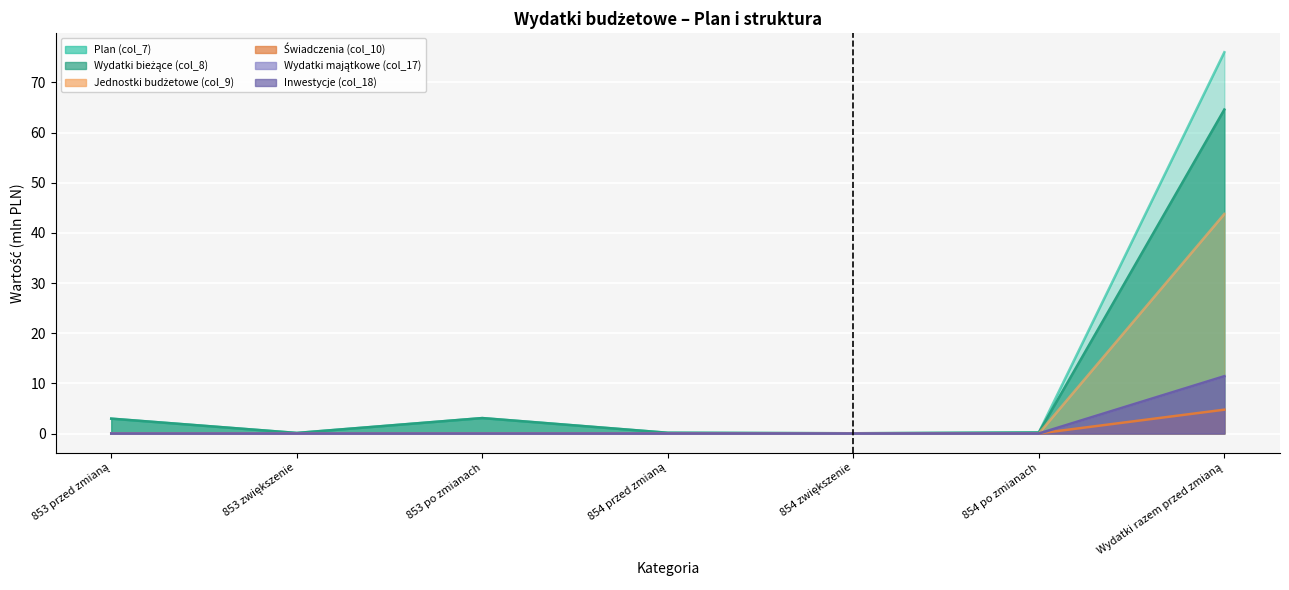

The value of Wydatki bieżące (col_8) at 853 po zmianach is 3.1. True or false?

True